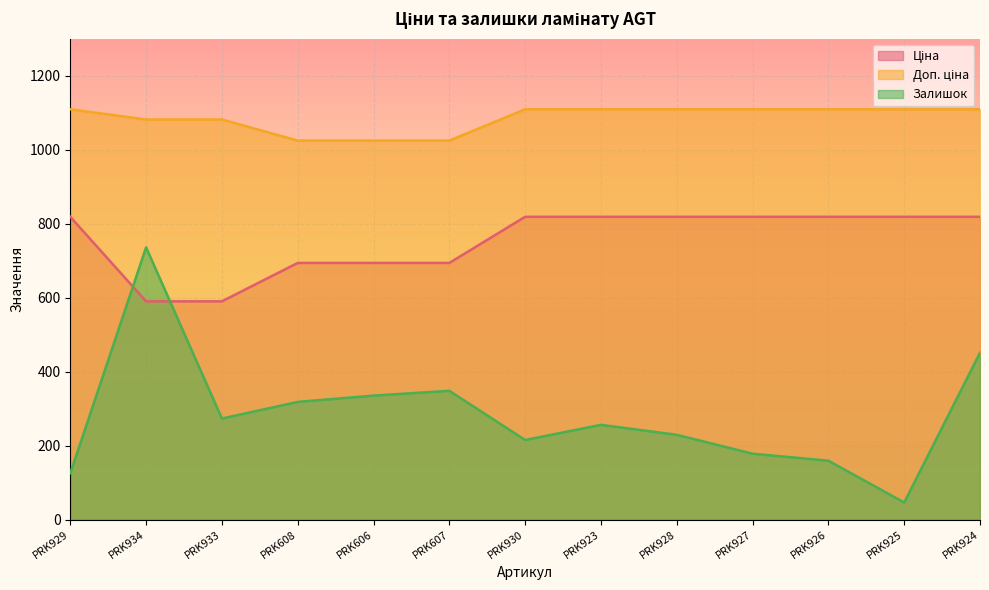

Which series has the widest spread of values?

Залишок